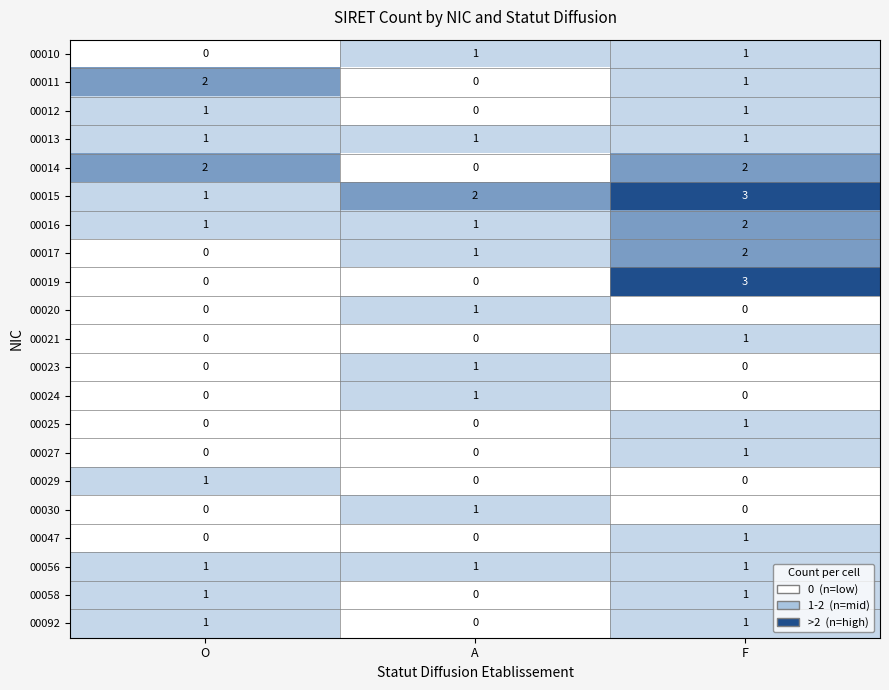

Which series has the largest total across all categories?

00015